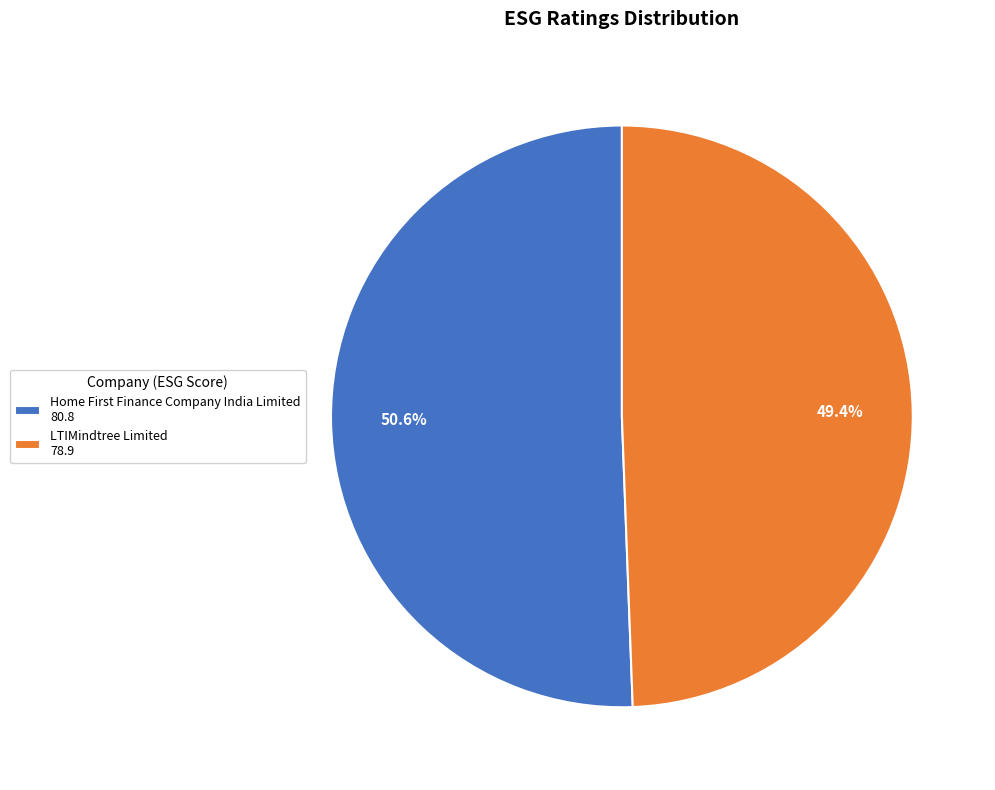

What is the majority slice?

Home First Finance Company India Limited